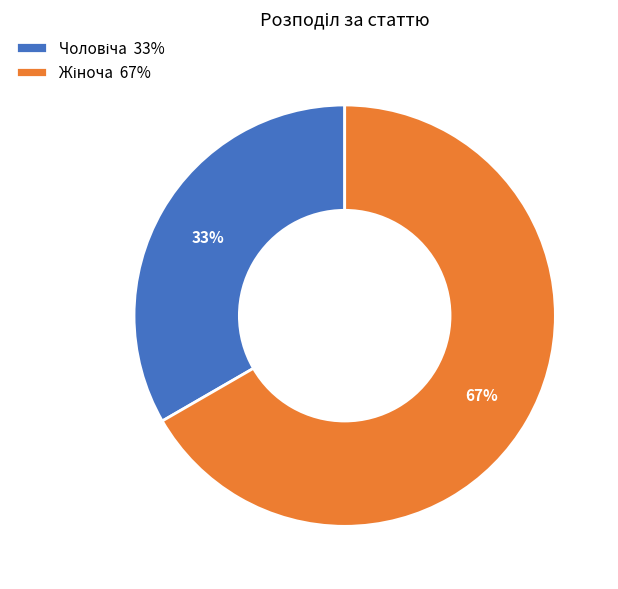

To the nearest percent, what is the average slice percentage?

50%